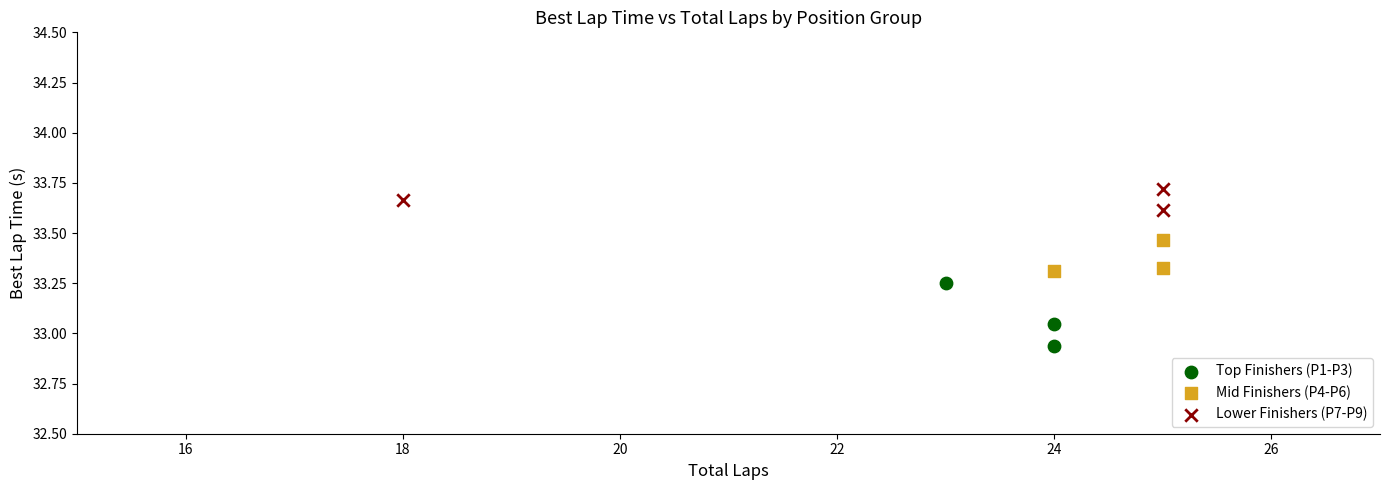

Which series reaches the maximum Y coordinate?

Lower Finishers (P7-P9)